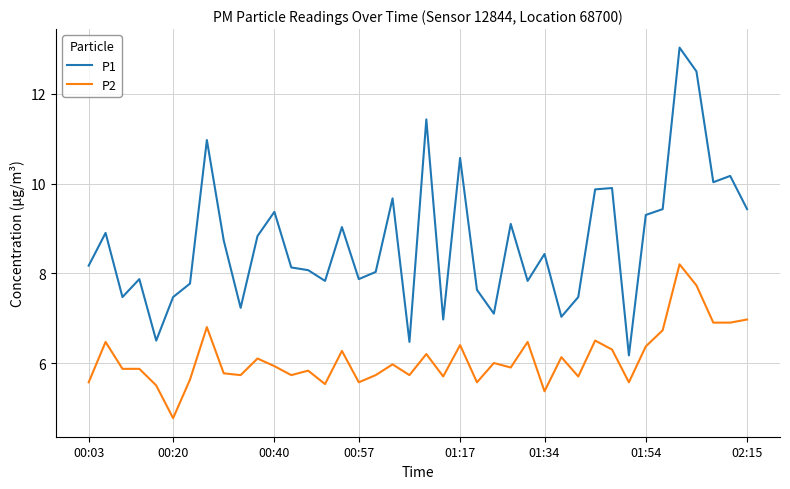

Reading left to right, list all the values displayed in this chart.

P1: 8.2	8.9	7.5	7.9	6.5	7.5	7.8	11.0	8.7	7.2	8.8	9.4	8.1	8.1	7.8	9.0	7.9	8.0	9.7	6.5	11.4	7.0	10.6	7.6	7.1	9.1	7.8	8.4	7.0	7.5	9.9	9.9	6.2	9.3	9.4	13.0	12.5	10.0	10.2	9.4
P2: 5.6	6.5	5.9	5.9	5.5	4.8	5.6	6.8	5.8	5.7	6.1	5.9	5.7	5.8	5.5	6.3	5.6	5.7	6.0	5.7	6.2	5.7	6.4	5.6	6.0	5.9	6.5	5.4	6.1	5.7	6.5	6.3	5.6	6.4	6.7	8.2	7.7	6.9	6.9	7.0